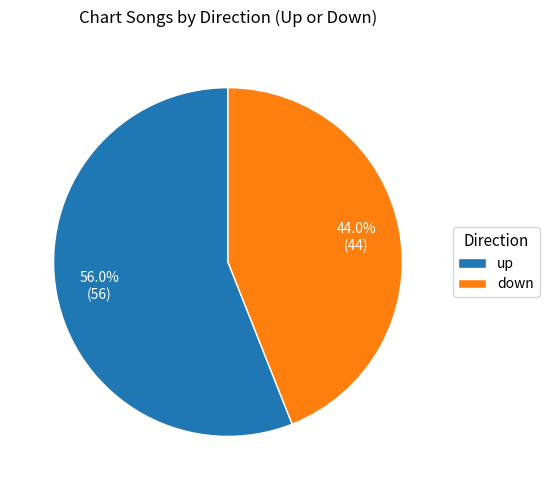

Which category accounts for the majority?

up